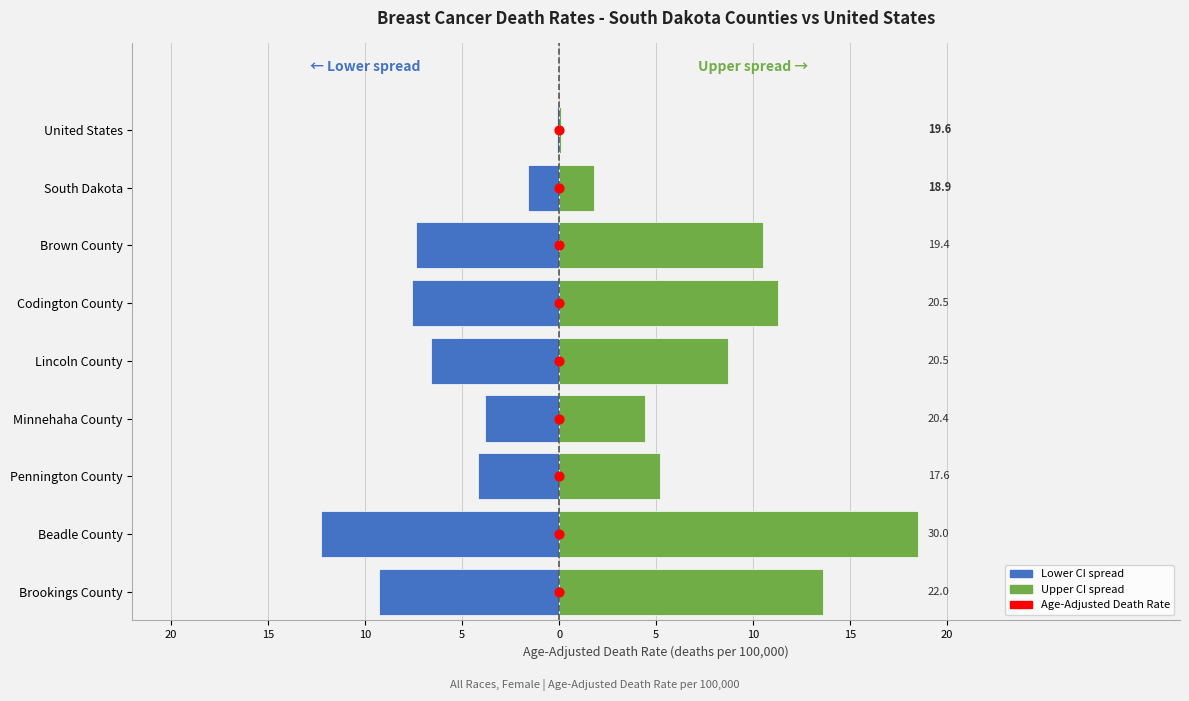

Is the value of Age-Adjusted Death Rate (upper spread) at 5 greater than the value of Death Rate (center) at 20?

Yes